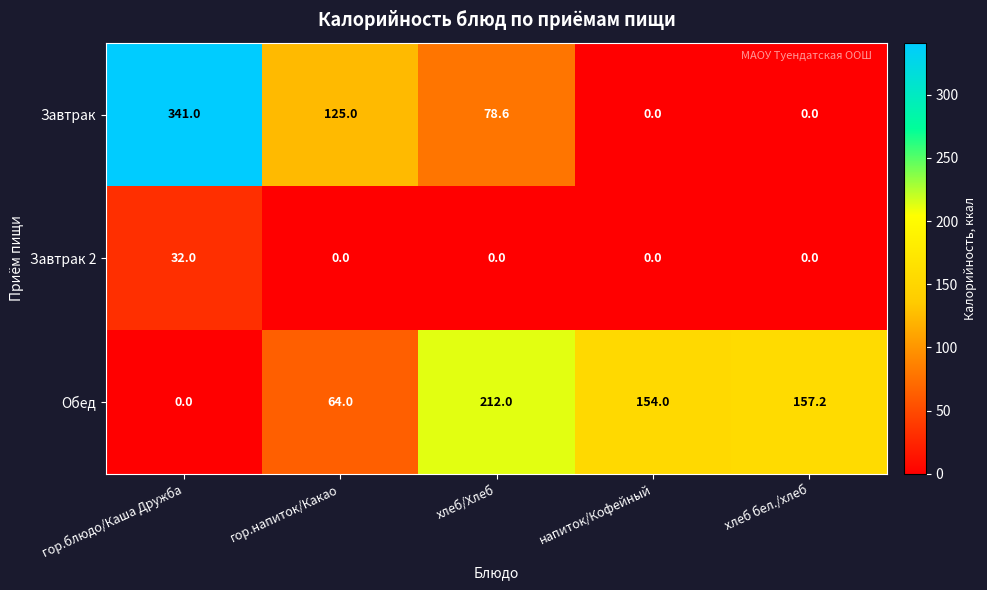

Which category has the lowest value in the Обед series?

гор.блюдо/Каша Дружба